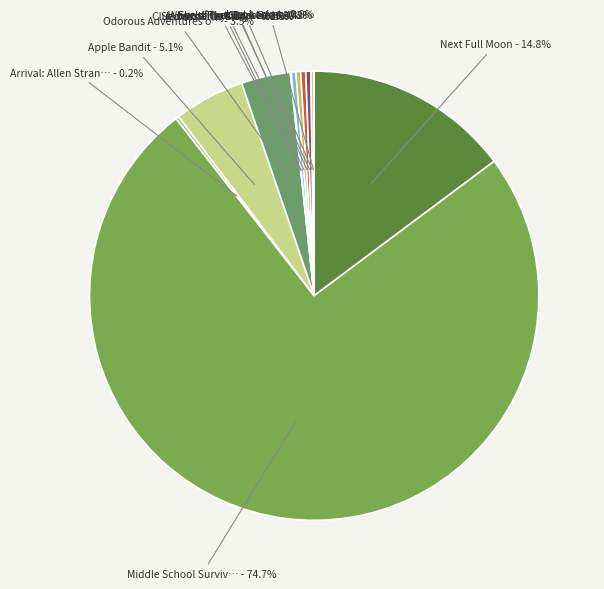

What portion of the pie excludes Secret of the Fiery …?

99.7%